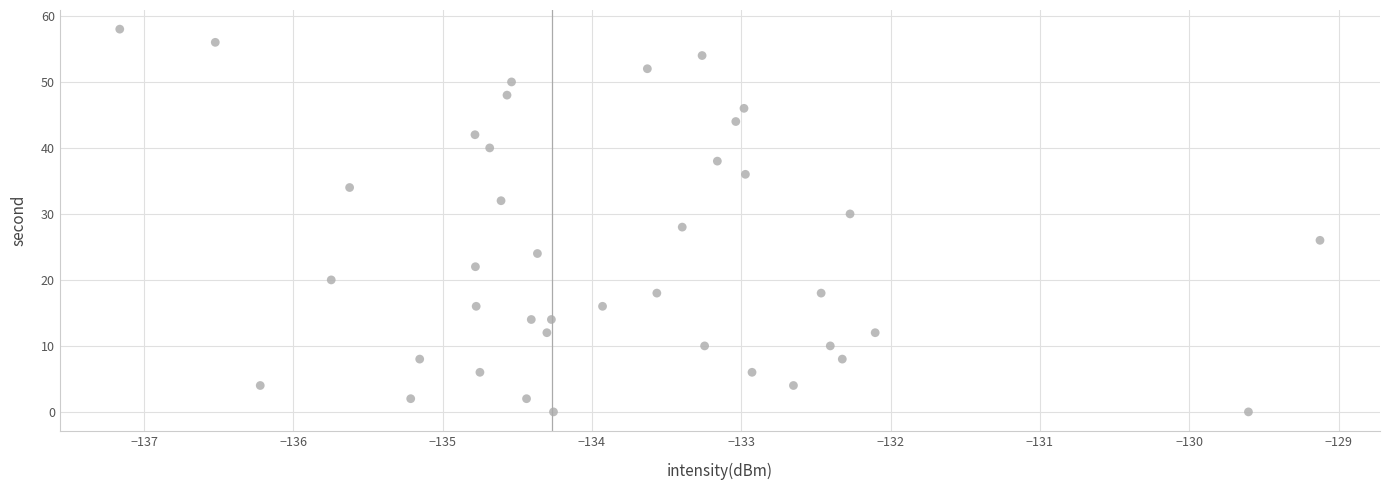

What is the range of Y values (max minus min)?

58